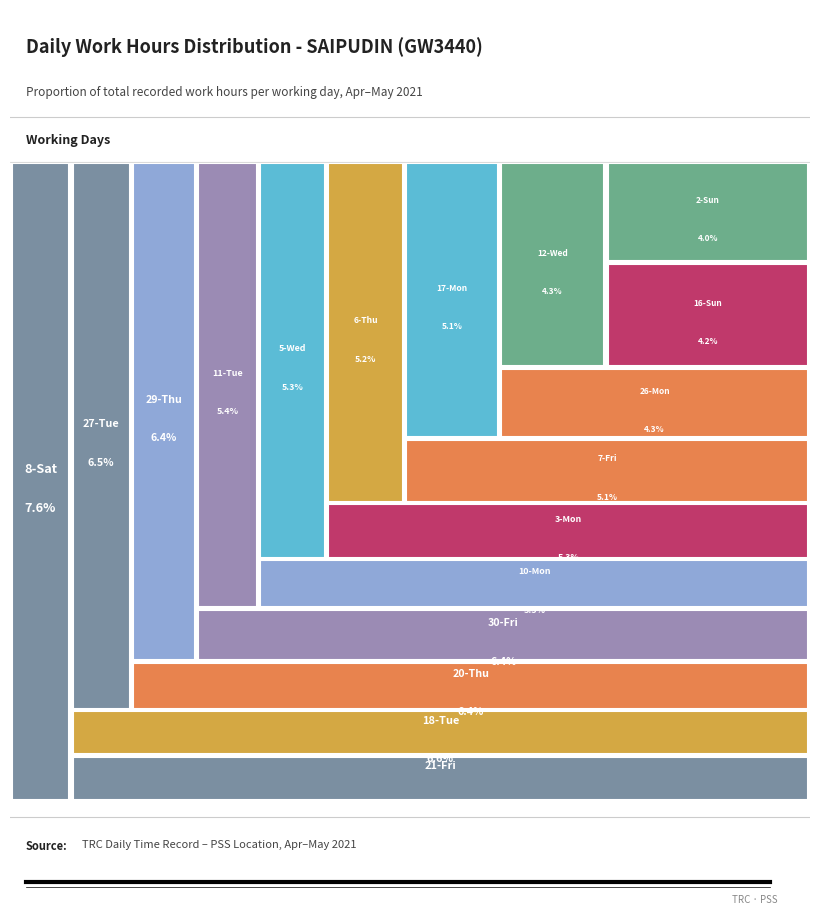

Between 21-Fri and 29-Thu, which is larger?

21-Fri